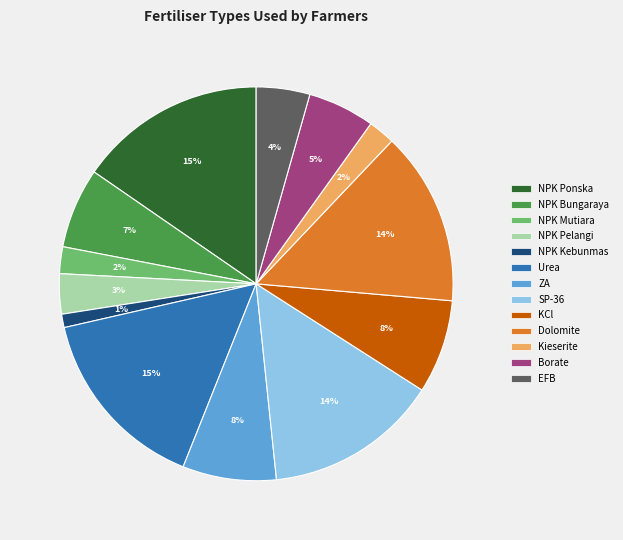

What percentage is the NPK Bungaraya slice, to the nearest percent?

7%